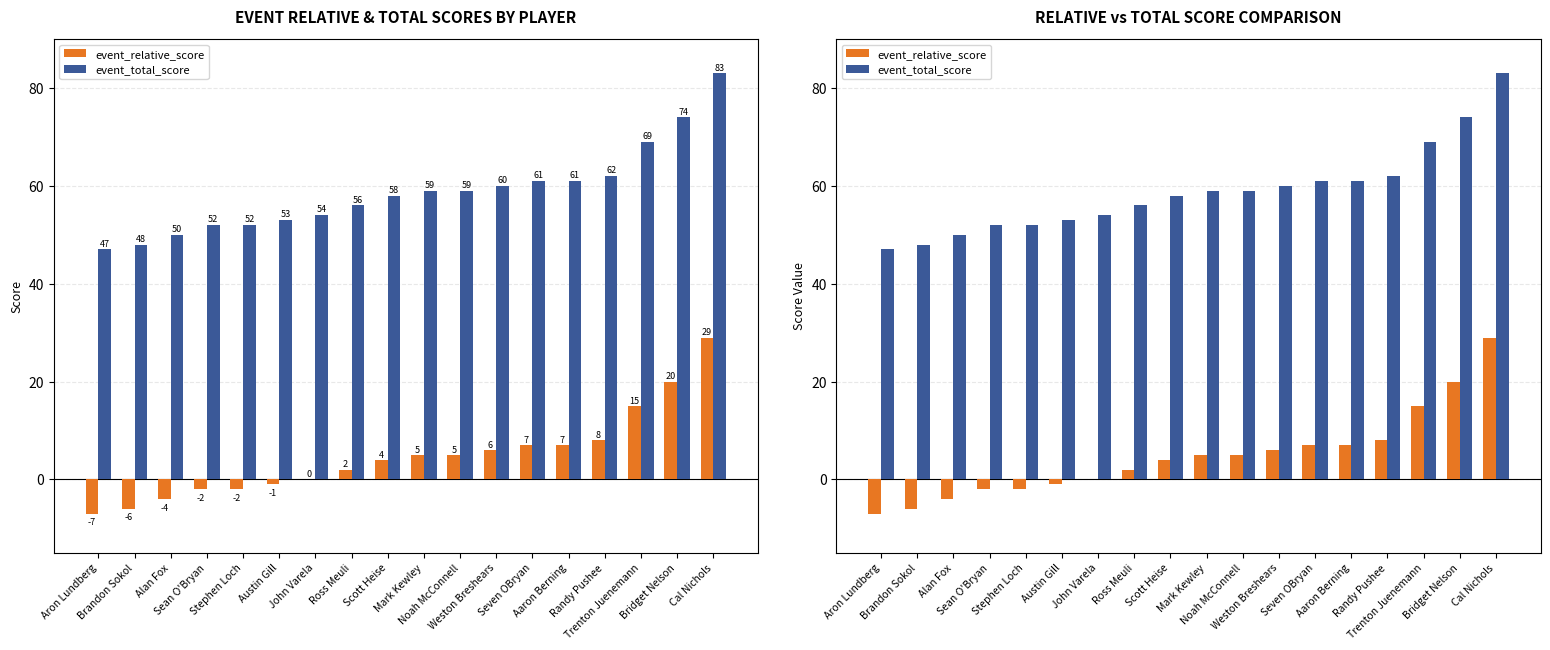

True or false: event_total_score has a value of 79 at Stephen Loch.

False